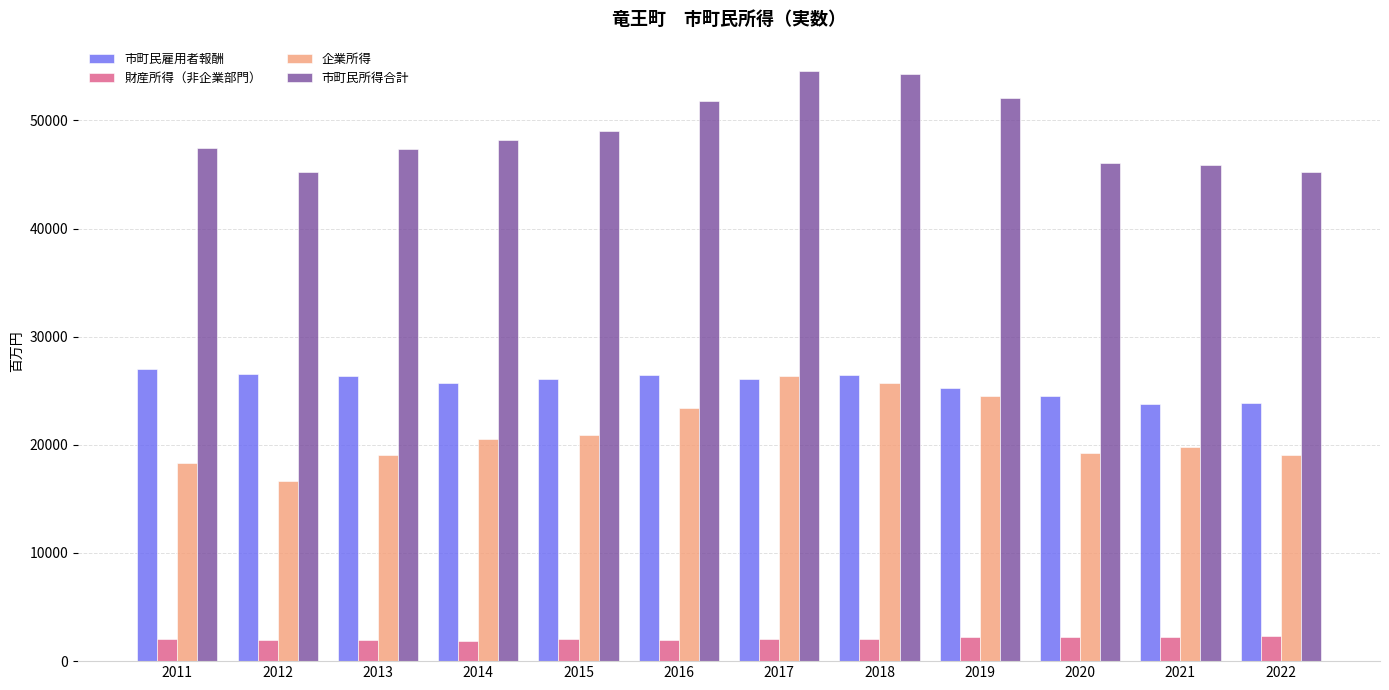

Which series has the largest total across all categories?

市町民所得合計